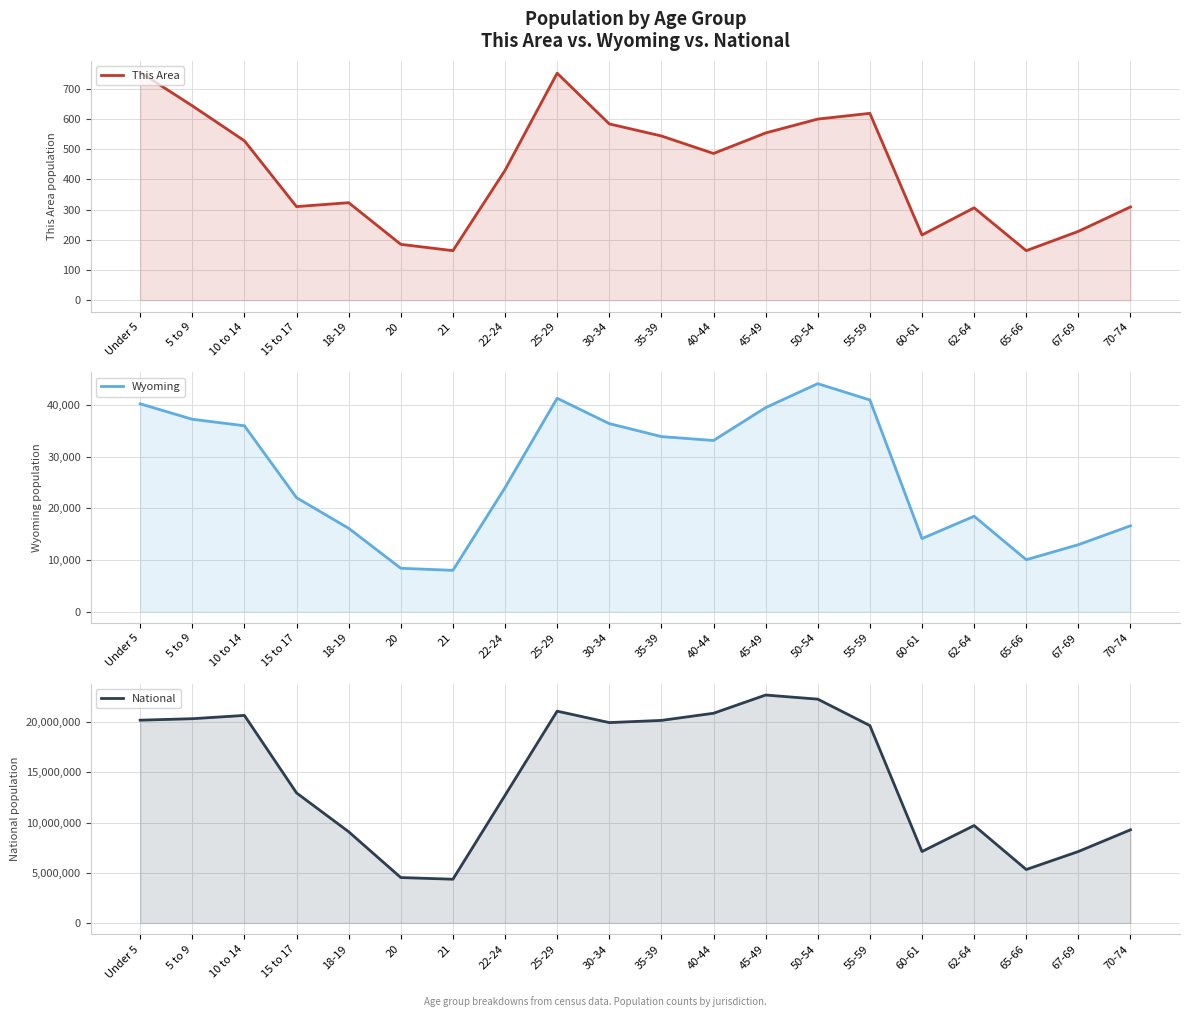

The value of This Area at 60-61 is 216. True or false?

True